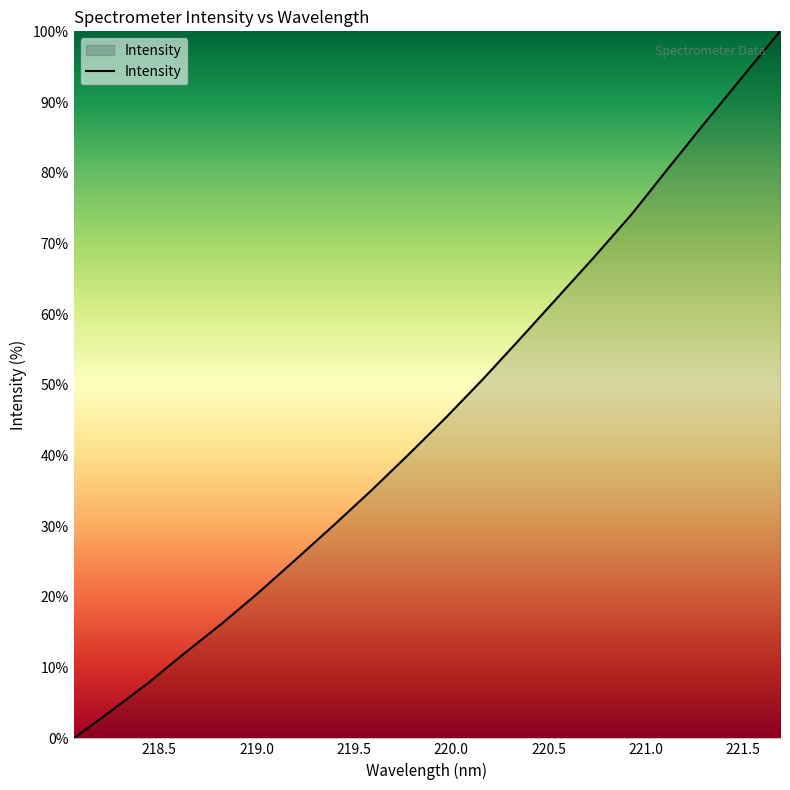

What is the maximum value shown in the chart?

100.0